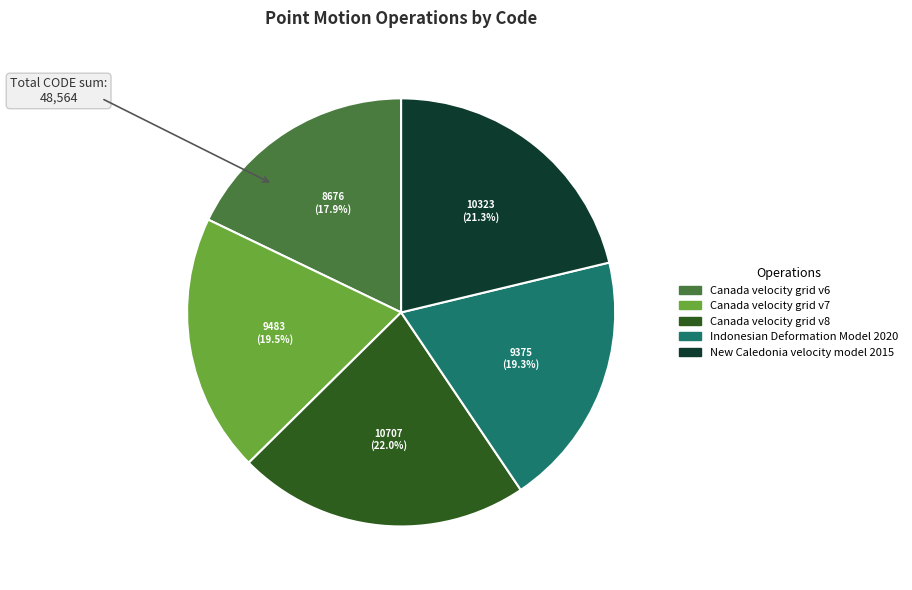

What is the largest slice in the pie chart?

Canada velocity grid v8